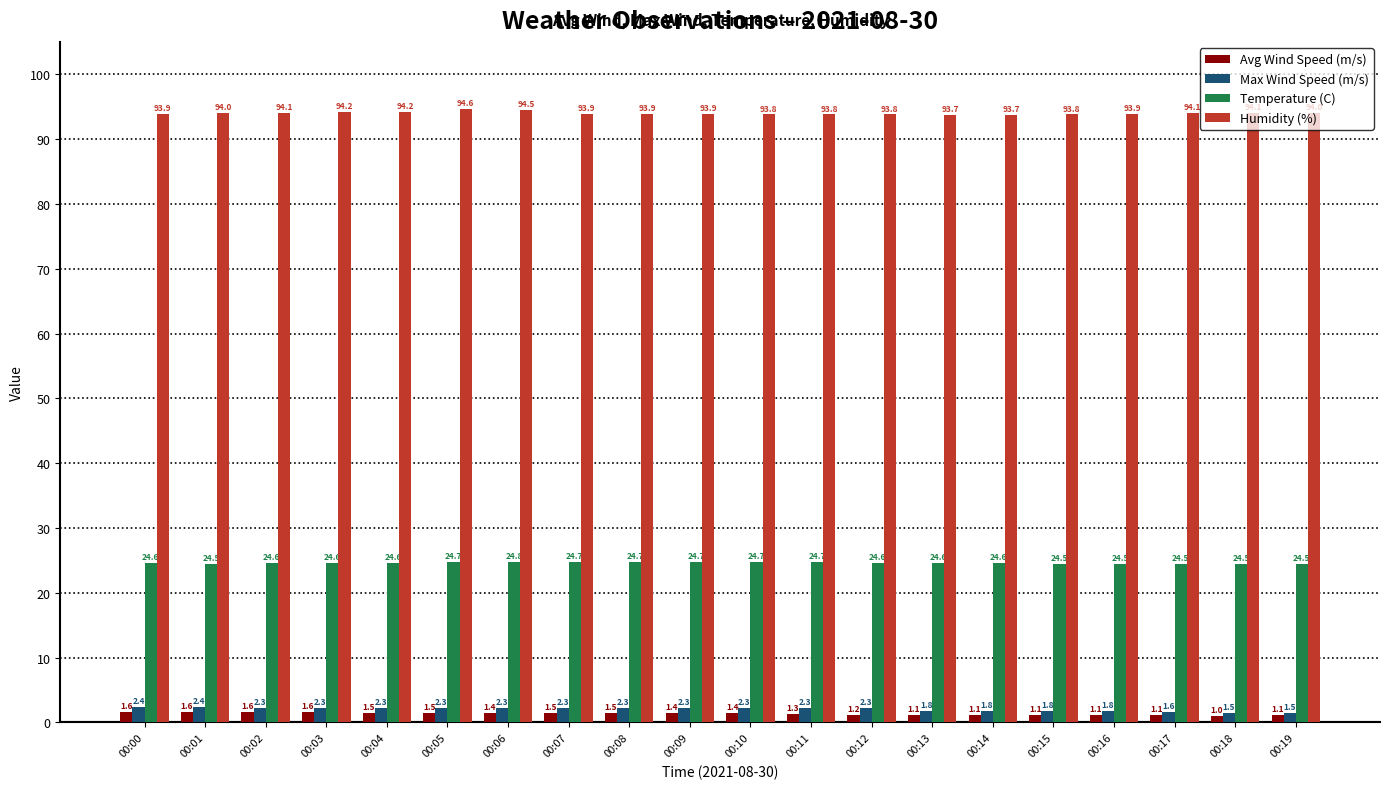

Reading left to right, list all the values displayed in this chart.

Avg Wind Speed (m/s): 1.6	1.6	1.6	1.6	1.5	1.5	1.4	1.5	1.5	1.4	1.4	1.3	1.2	1.1	1.1	1.1	1.1	1.1	1.0	1.1
Max Wind Speed (m/s): 2.4	2.4	2.3	2.3	2.3	2.3	2.3	2.3	2.3	2.3	2.3	2.3	2.3	1.8	1.8	1.8	1.8	1.6	1.5	1.5
Temperature (C): 24.6	24.5	24.6	24.6	24.6	24.7	24.8	24.7	24.7	24.7	24.7	24.7	24.6	24.6	24.6	24.5	24.5	24.5	24.5	24.5
Humidity (%): 93.9	94.0	94.1	94.2	94.2	94.6	94.5	93.9	93.9	93.9	93.8	93.8	93.8	93.7	93.7	93.8	93.9	94.1	94.1	94.0